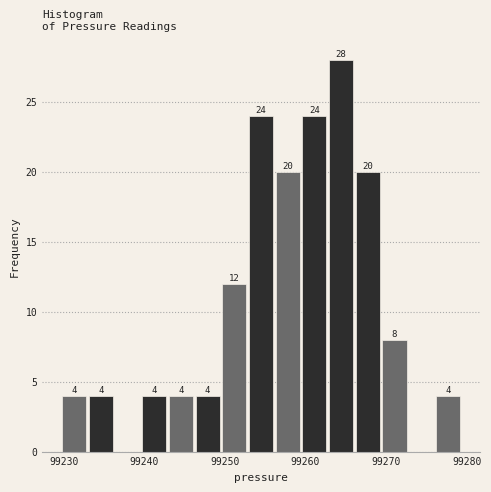

Read against the x-axis, roughly where is the centre of the tallest bar?

99264